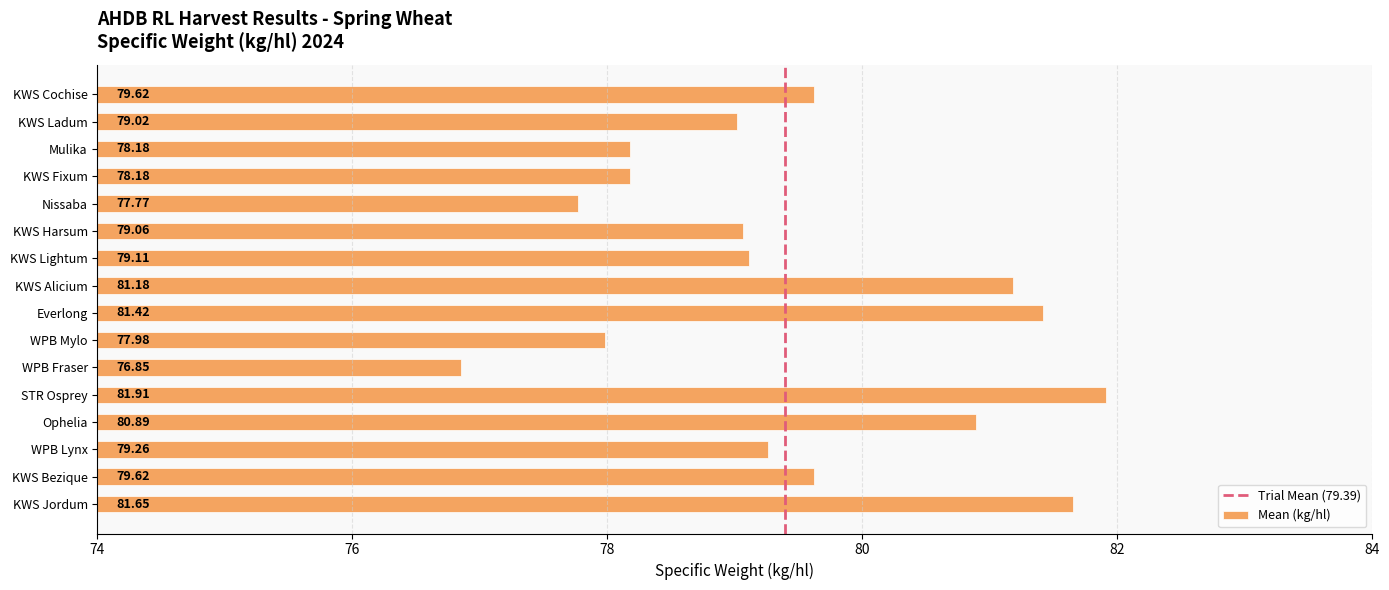

Between WPB Mylo and KWS Ladum, which is larger?

KWS Ladum